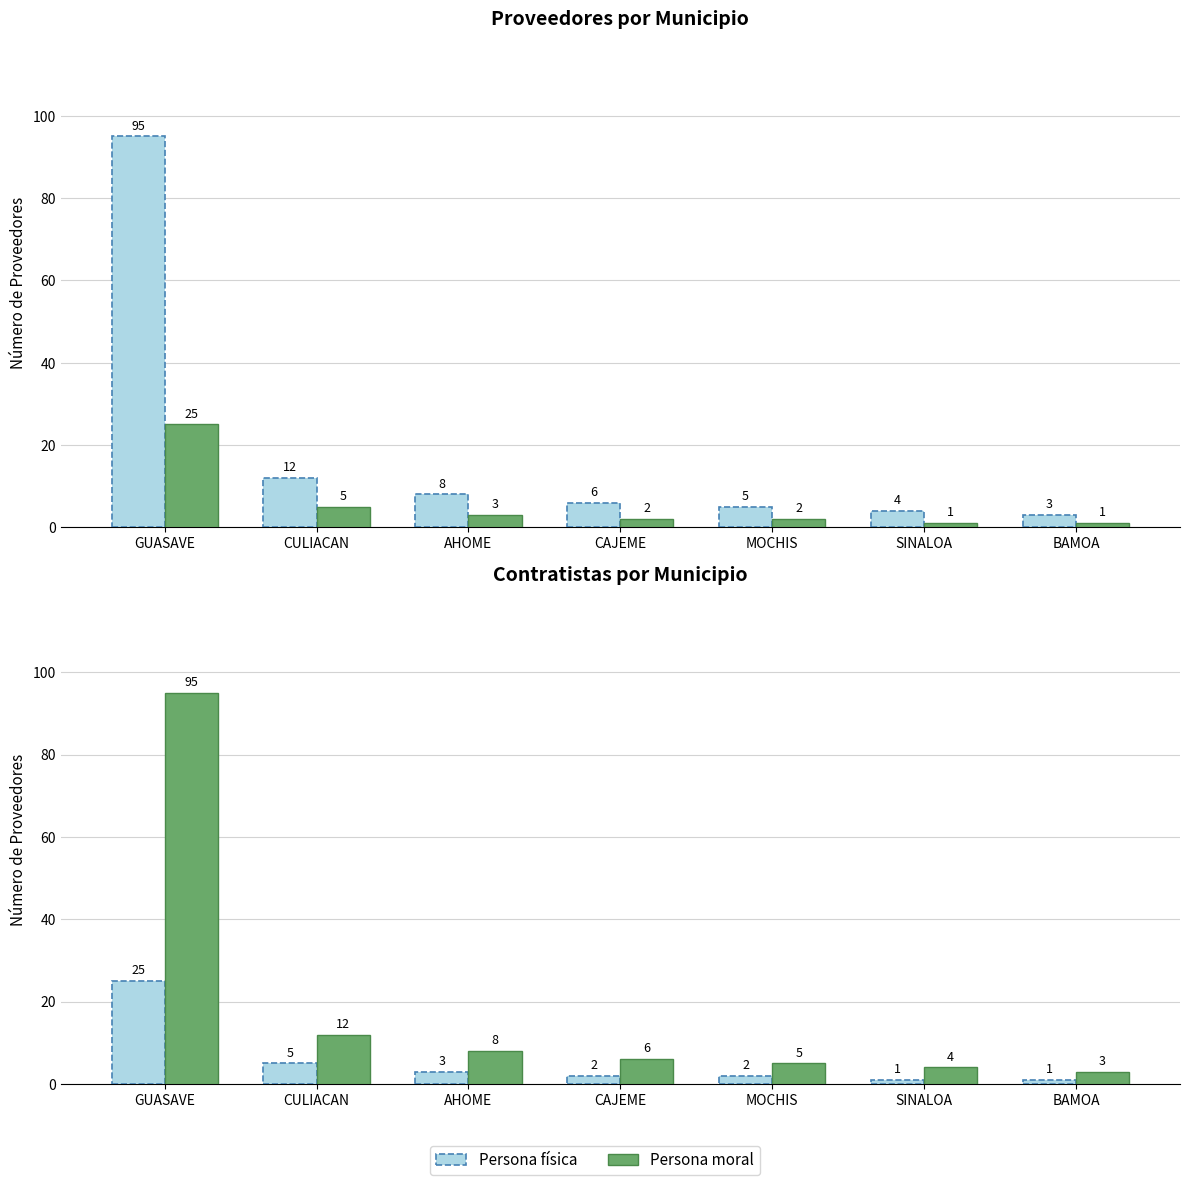

Which series has the widest spread of values?

Persona moral